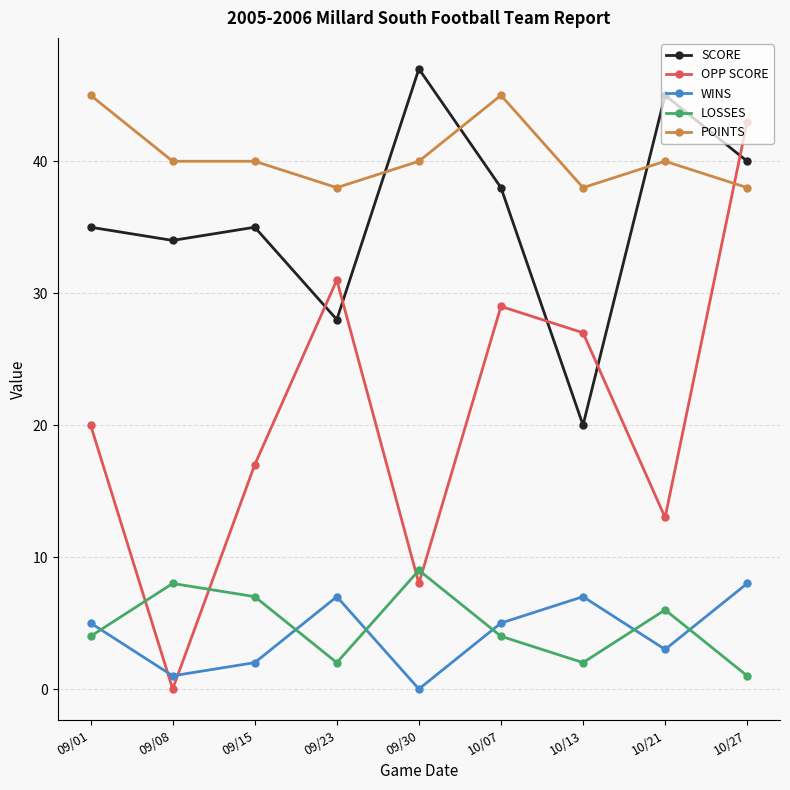

In OPP SCORE, how many points are higher than both neighbors (excluding endpoints)?

2